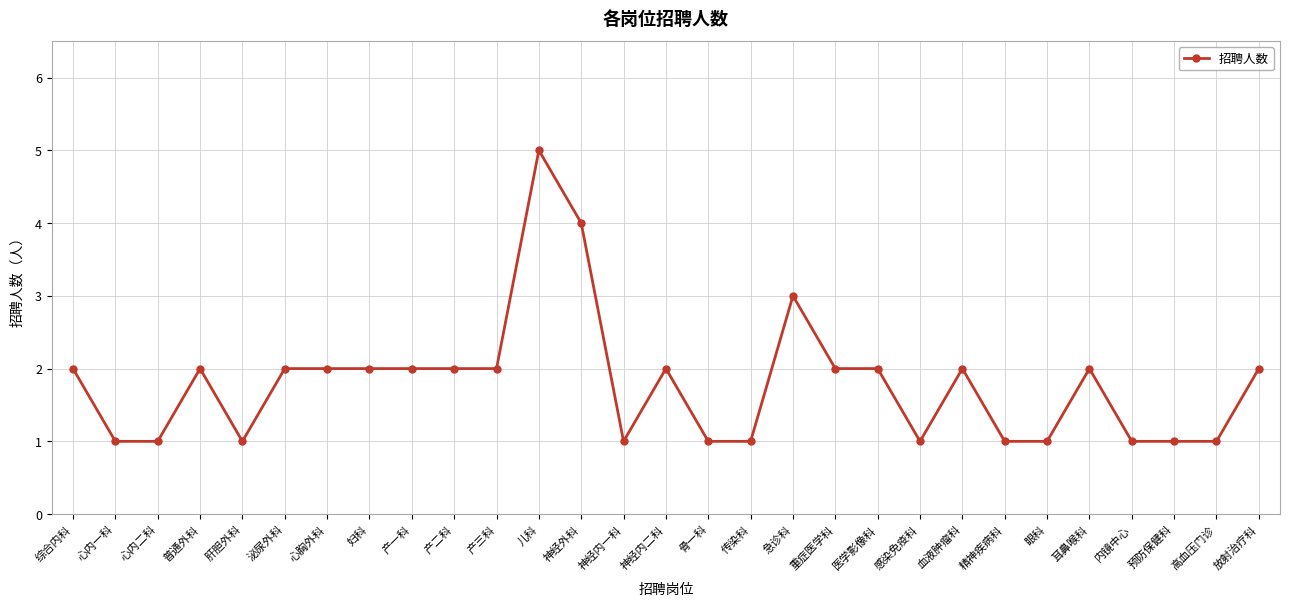

Approximately how many times larger is the value at 神经内一科 compared to 泌尿外科?

0.5